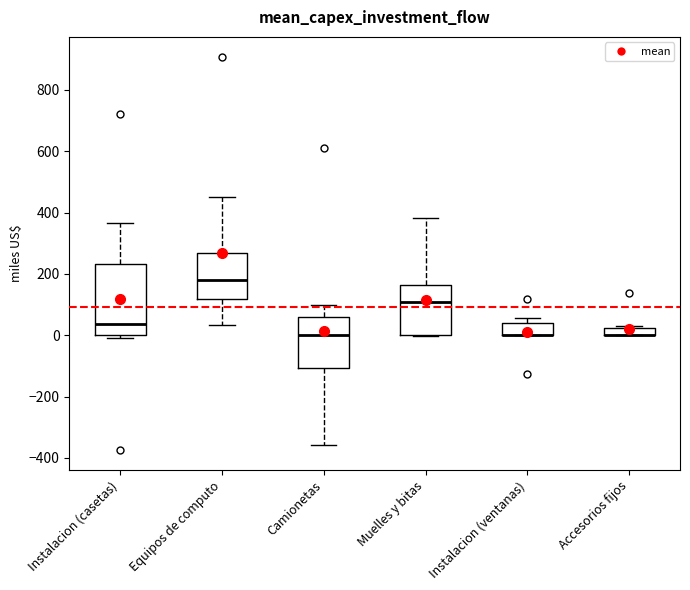

Which box is the tallest, from its lower edge to its upper edge?

Instalacion (casetas)